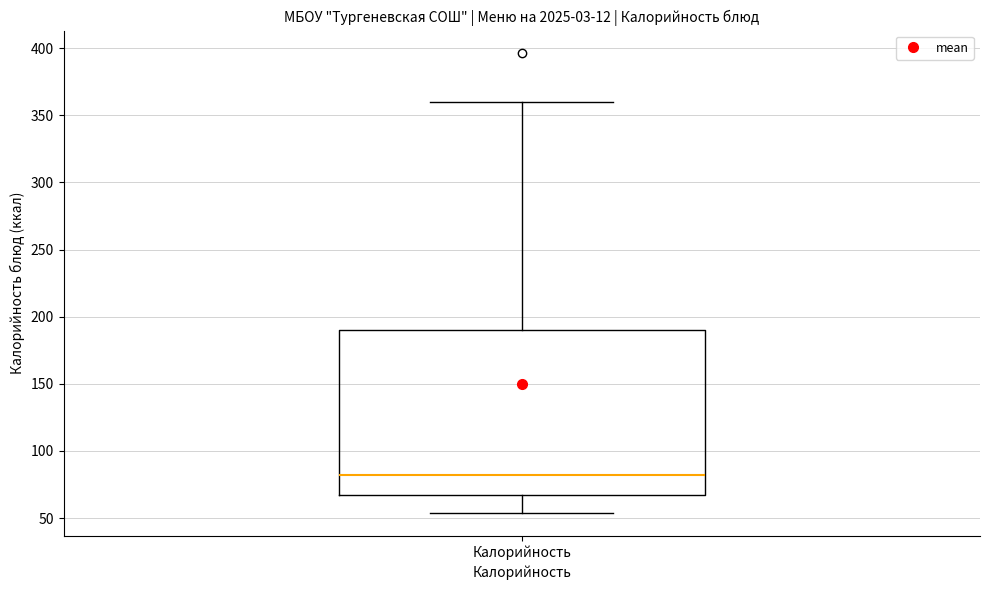

Transcribe this box plot: give where the median line is, the range the box spans, and where the two whiskers end, as read against the y-axis. The values are not printed on the chart, so give them approximately, as read against the axis.

median 80, box 65 to 190, whiskers 55 to 360